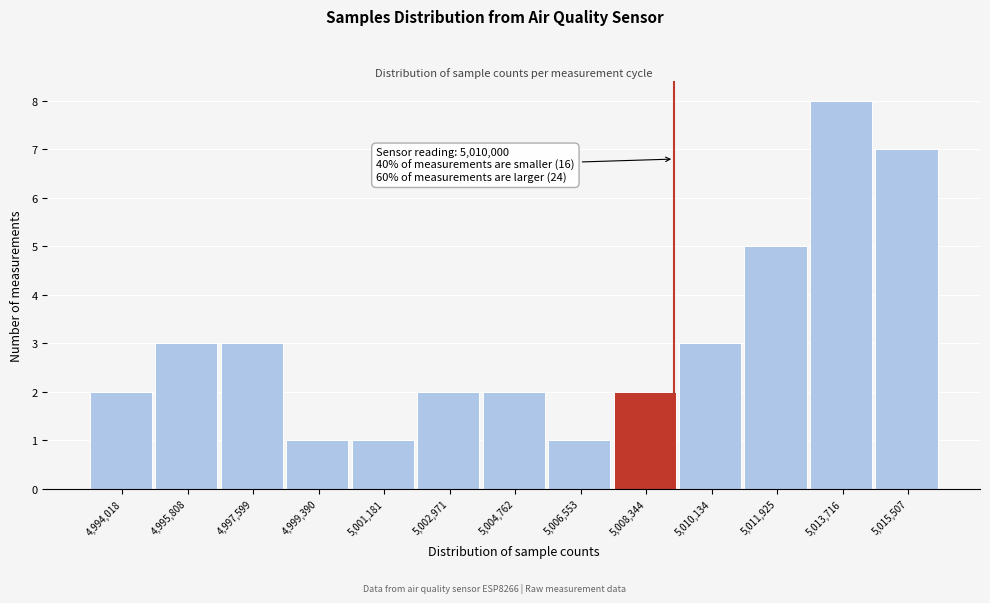

Reading left to right, transcribe all the data shown in this chart.

2	3	3	1	1	2	2	1	2	3	5	8	7